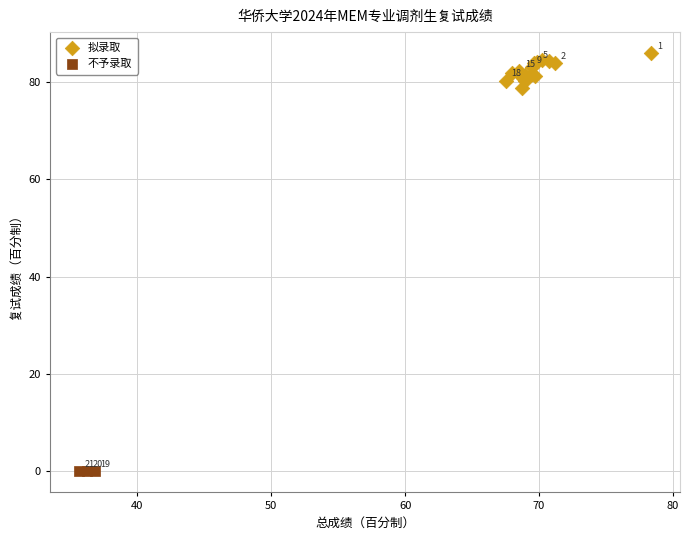

Which series contains the highest Y value?

拟录取